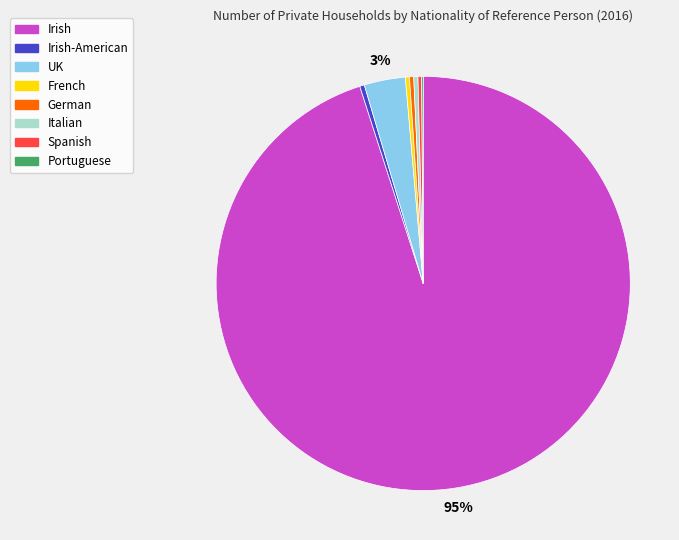

Does any single category account for the majority?

Yes